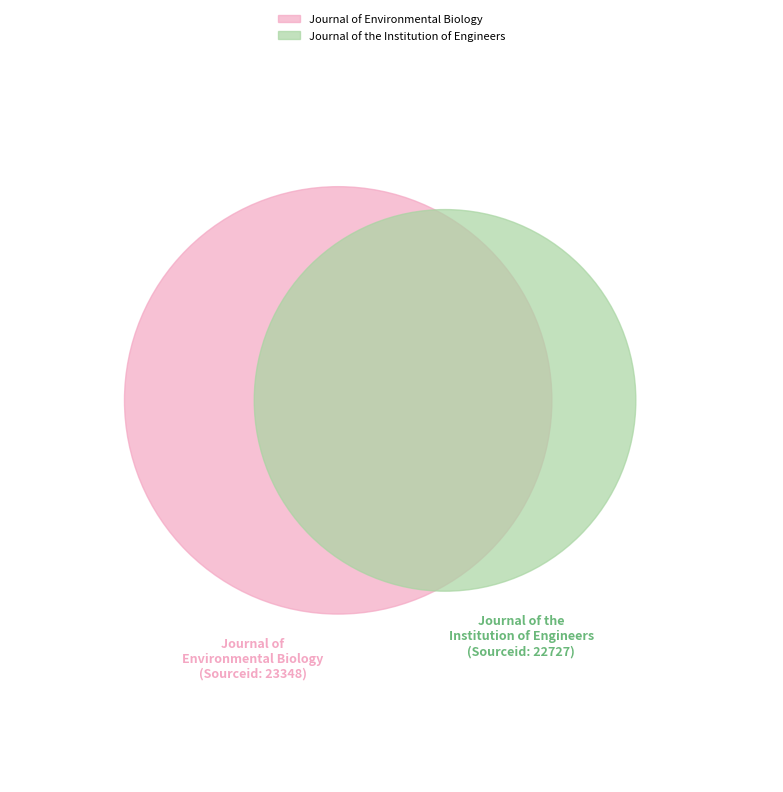

Rank the categories by value from highest to lowest.

Journal of Environmental Biology, Journal of the Institution of Engineers